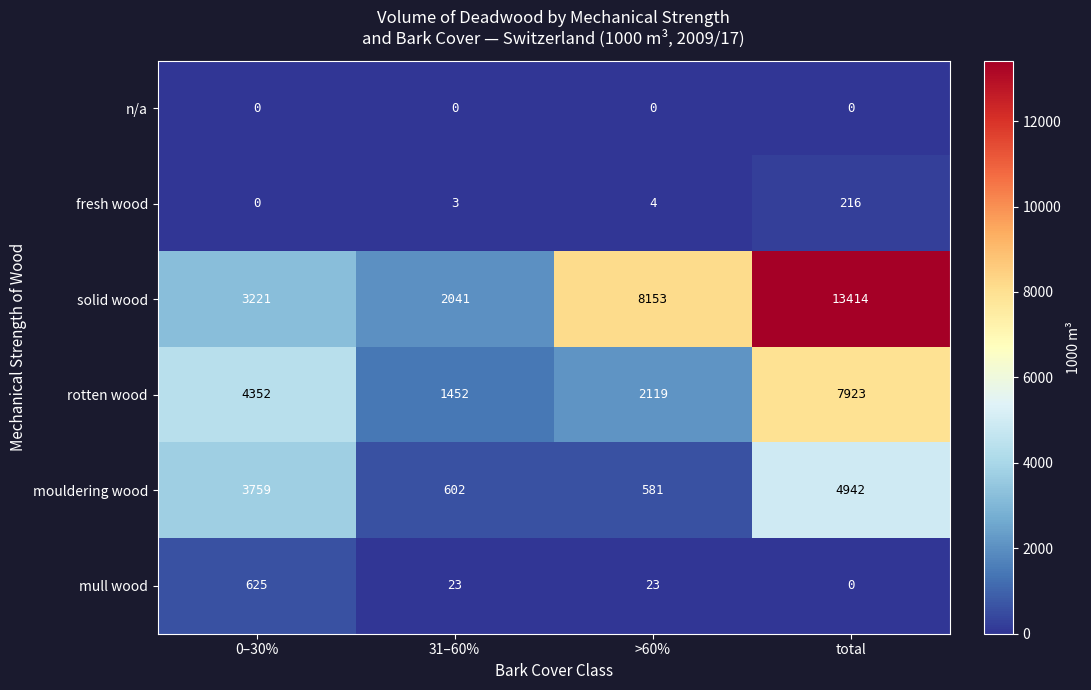

The value of solid wood at total is 13414. True or false?

True